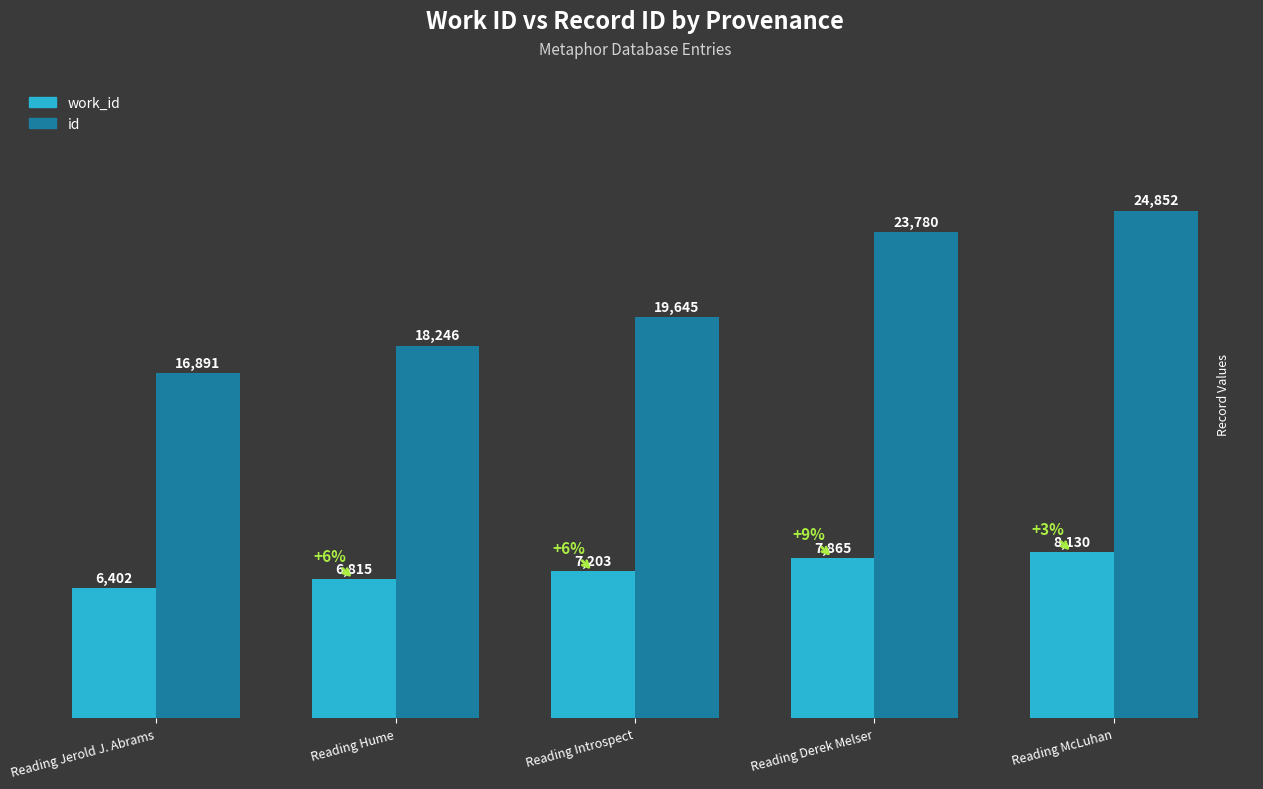

What is the total value across all series at Reading Hume?

25061